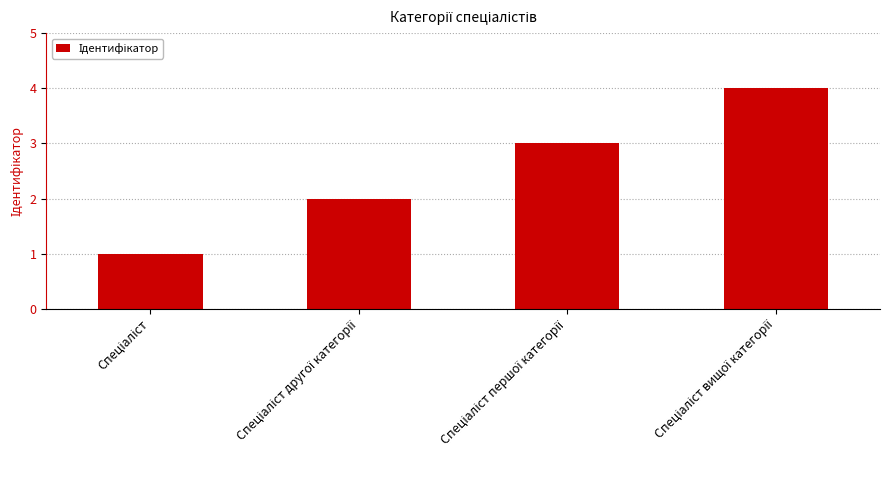

What is the difference between the maximum and minimum values?

3